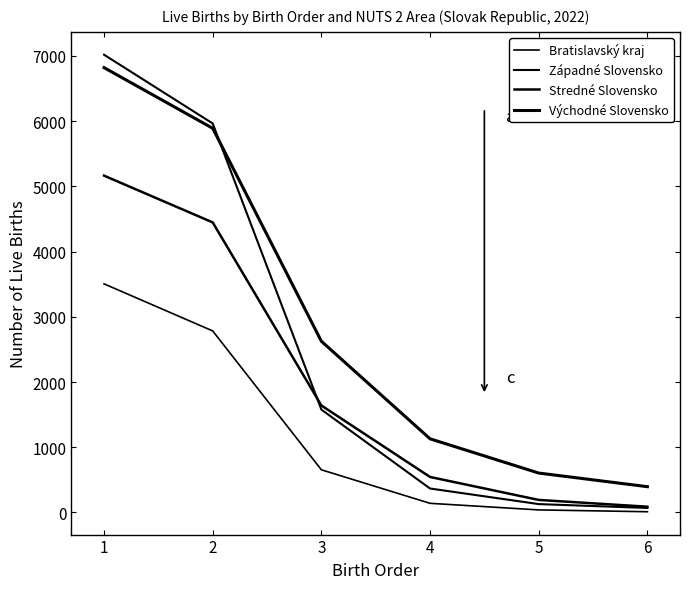

Does the chart have visible grid lines?

No